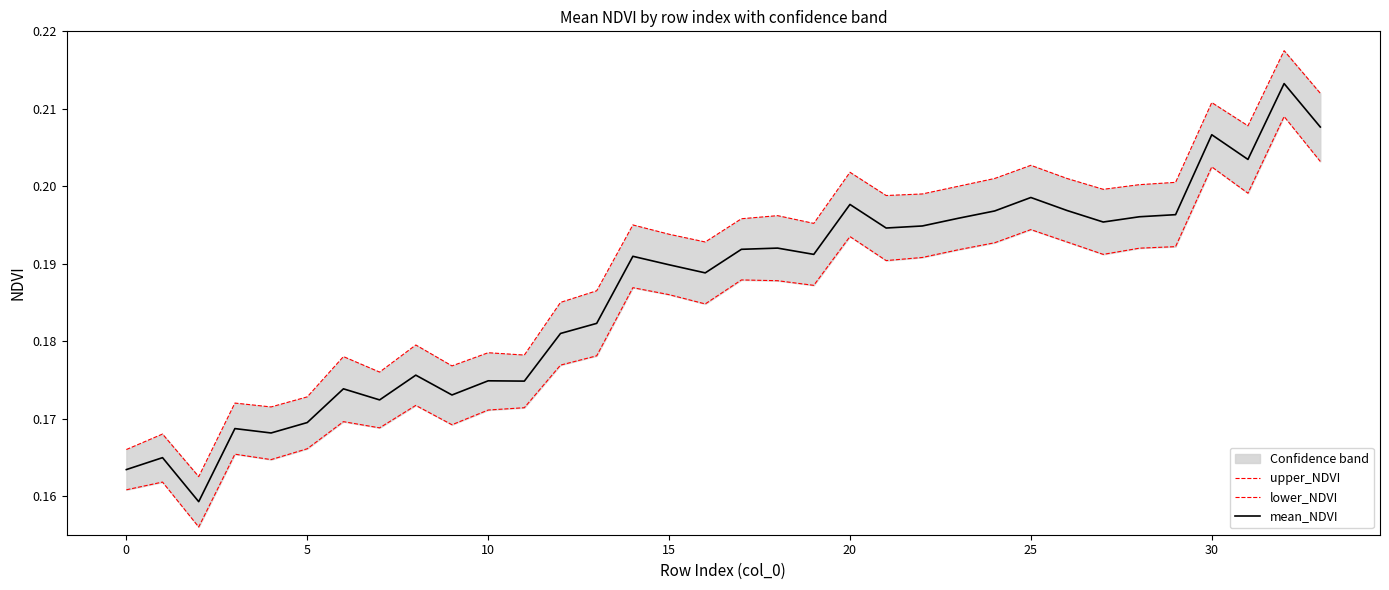

Count the mean_NDVI values in the range 0 to 1.

34